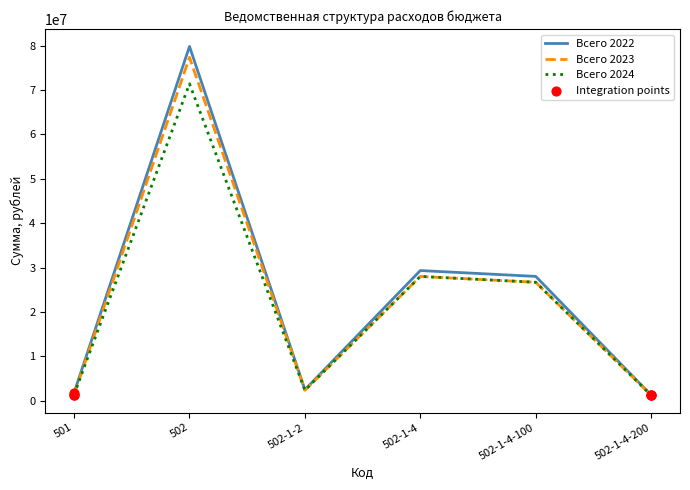

Which series changed the most between 502-1-2 and 502-1-4-100?

Всего 2022